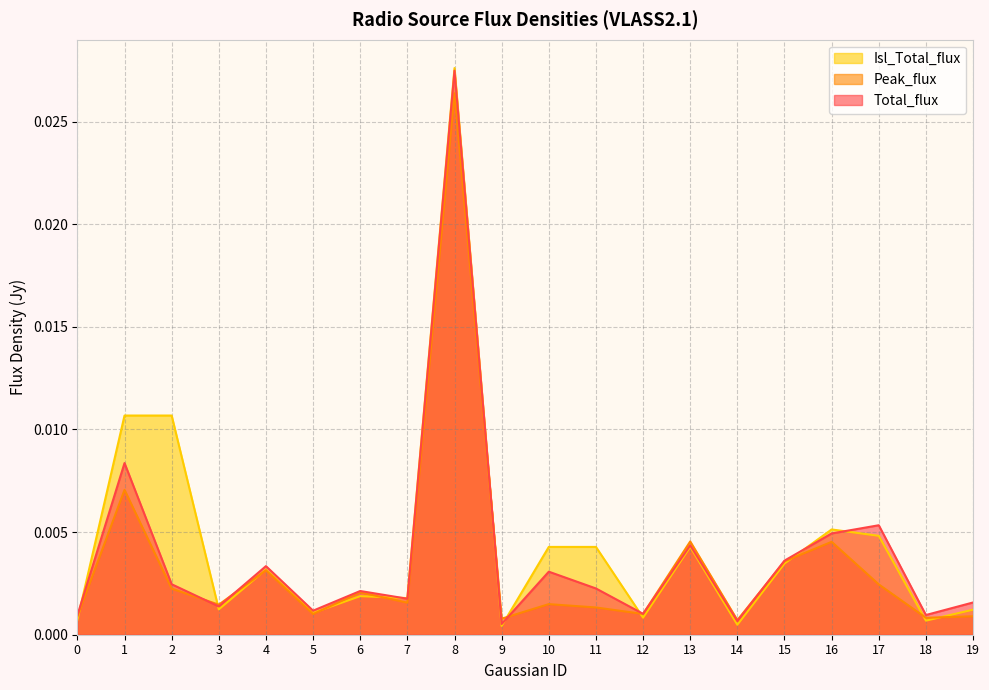

Between 17 and 19, which series saw the biggest shift?

Total_flux